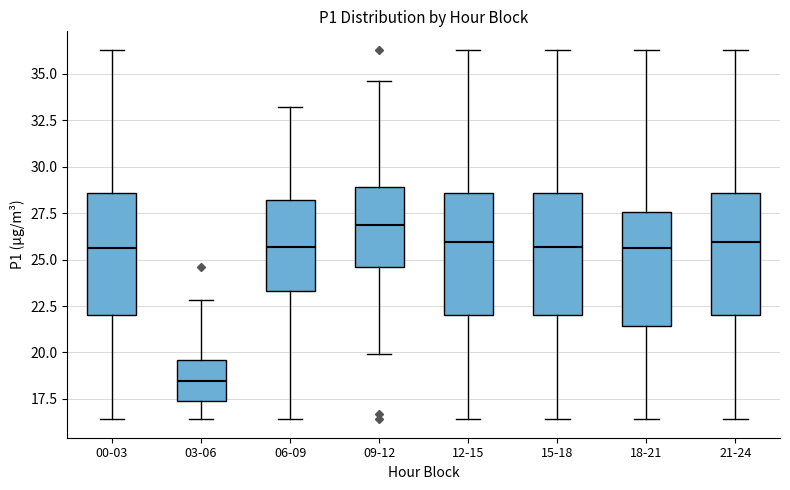

Reading left to right, read every box against the y-axis: the position of its median line, the range the box covers, and the ends of its whiskers. The values are not printed on the chart, so give them approximately, as read against the axis.

00-03: median 25.5, box 22.0 to 28.5, whiskers 16.5 to 36.5
03-06: median 18.5, box 17.5 to 19.5, whiskers 16.5 to 23.0
06-09: median 25.5, box 23.5 to 28.0, whiskers 16.5 to 33.0
09-12: median 27.0, box 24.5 to 29.0, whiskers 20.0 to 34.5
12-15: median 26.0, box 22.0 to 28.5, whiskers 16.5 to 36.5
15-18: median 25.5, box 22.0 to 28.5, whiskers 16.5 to 36.5
18-21: median 25.5, box 21.5 to 27.5, whiskers 16.5 to 36.5
21-24: median 26.0, box 22.0 to 28.5, whiskers 16.5 to 36.5